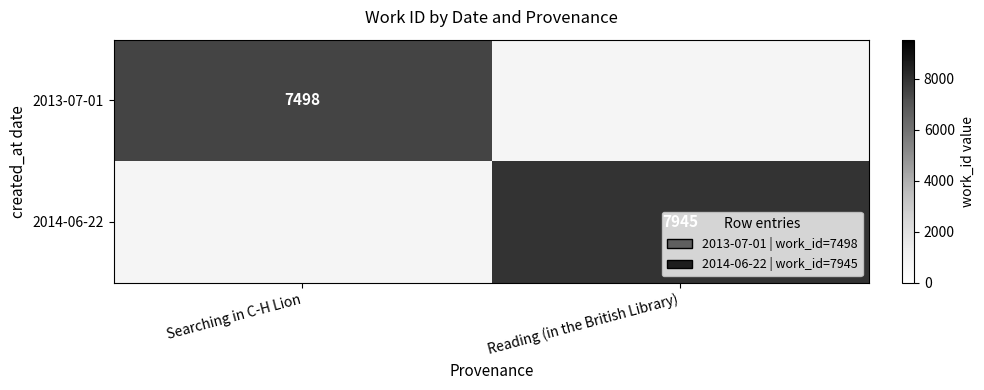

Is the value of 2014-06-22 at Reading (in the British Library) greater than the value of 2013-07-01 at Searching in C-H Lion?

Yes